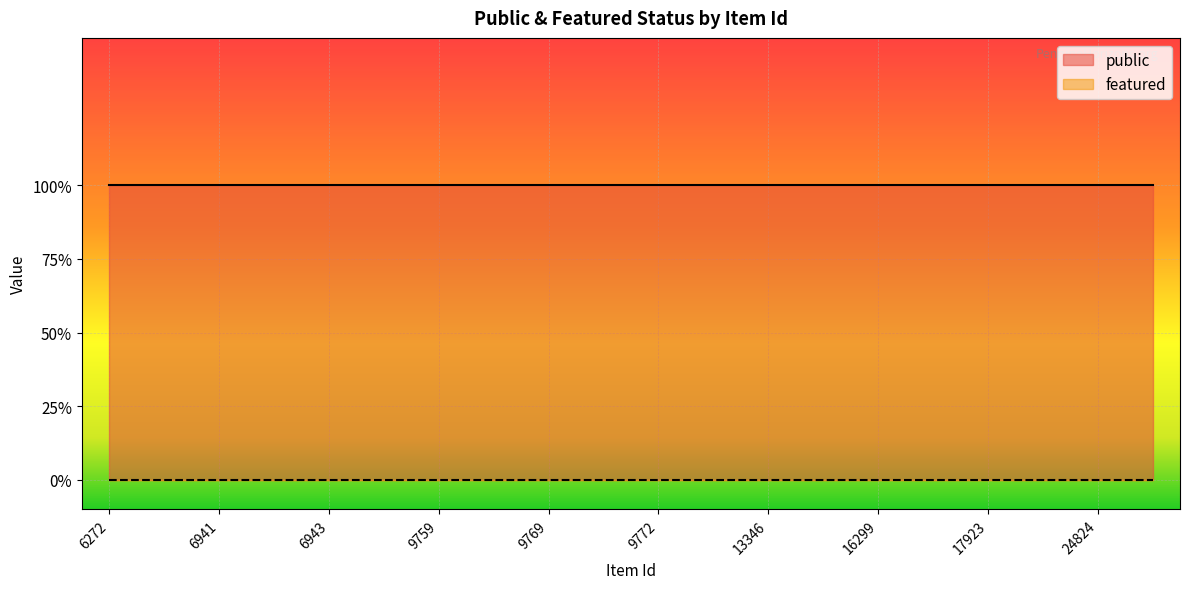

True or false: public and featured cross at least once.

False